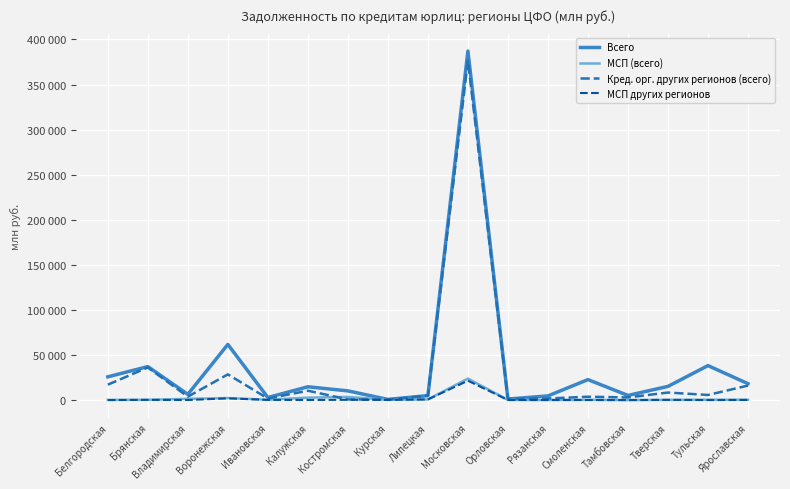

What is the total value across all series at Тульская?

44506